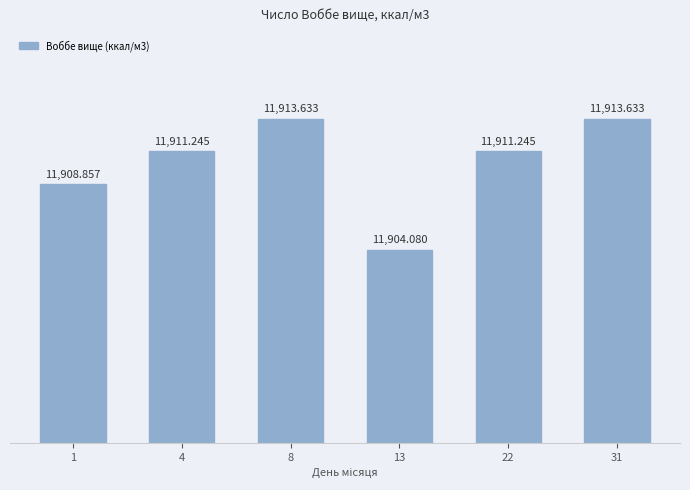

What is the average value?

11910.4